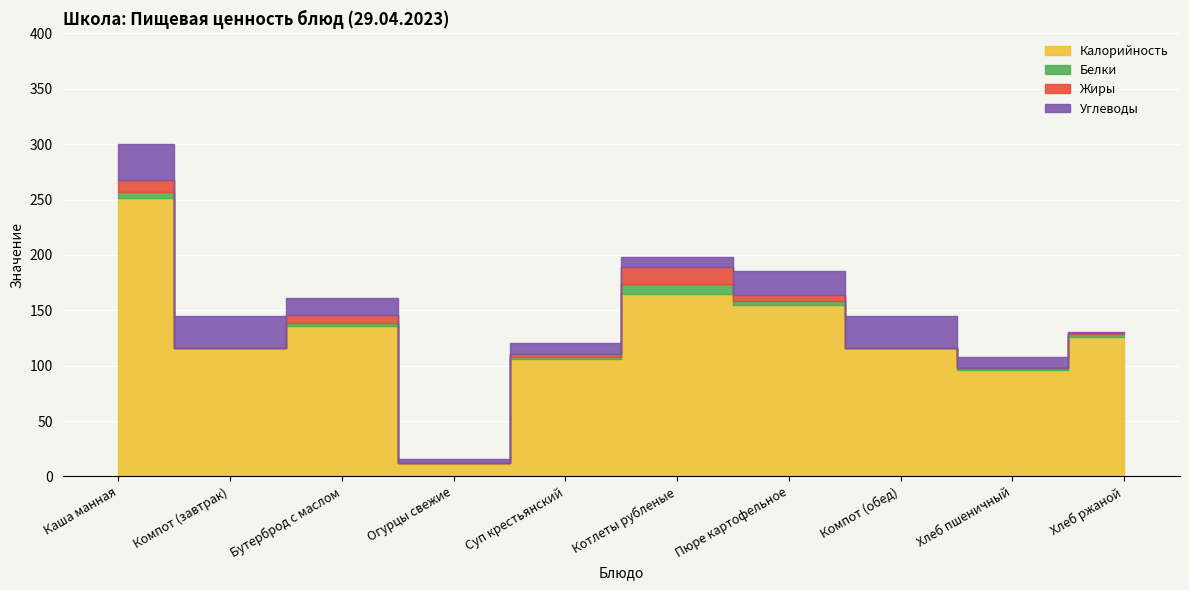

Where is the first local minimum for Калорийность?

Компот (завтрак)